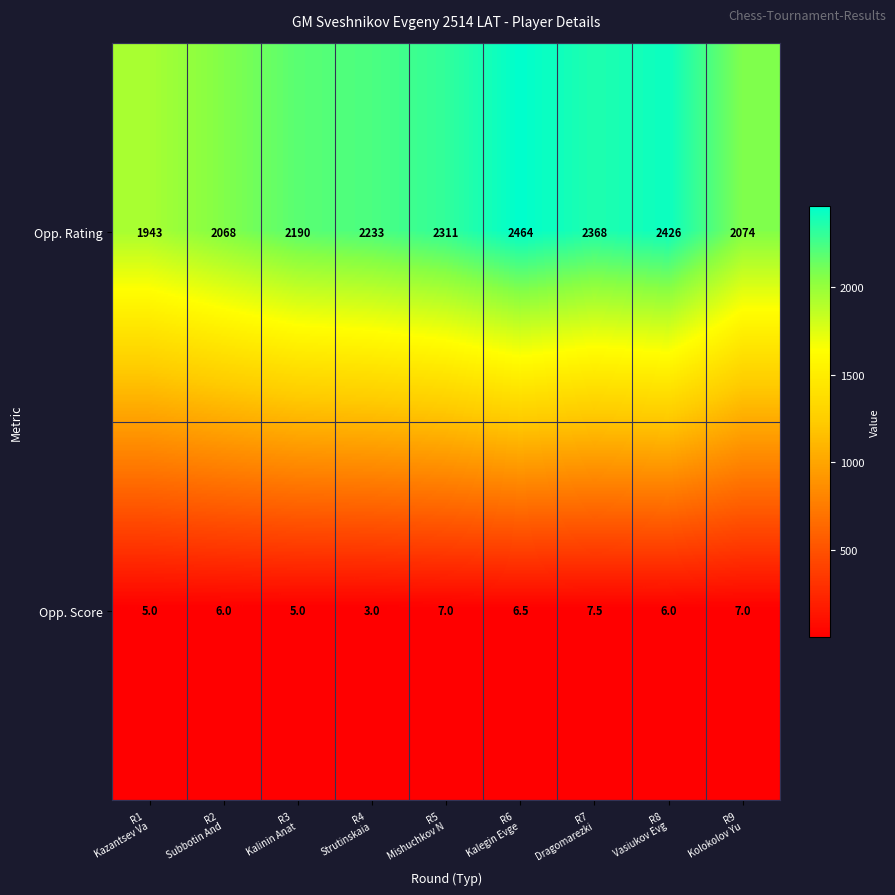

How many Opp. Score values are between 5 and 7?

7